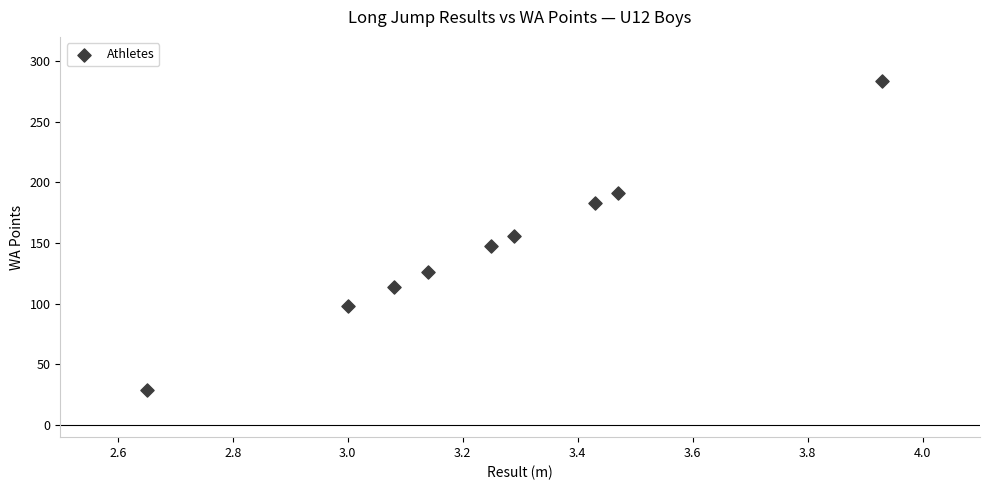

What is the average Y value?

148